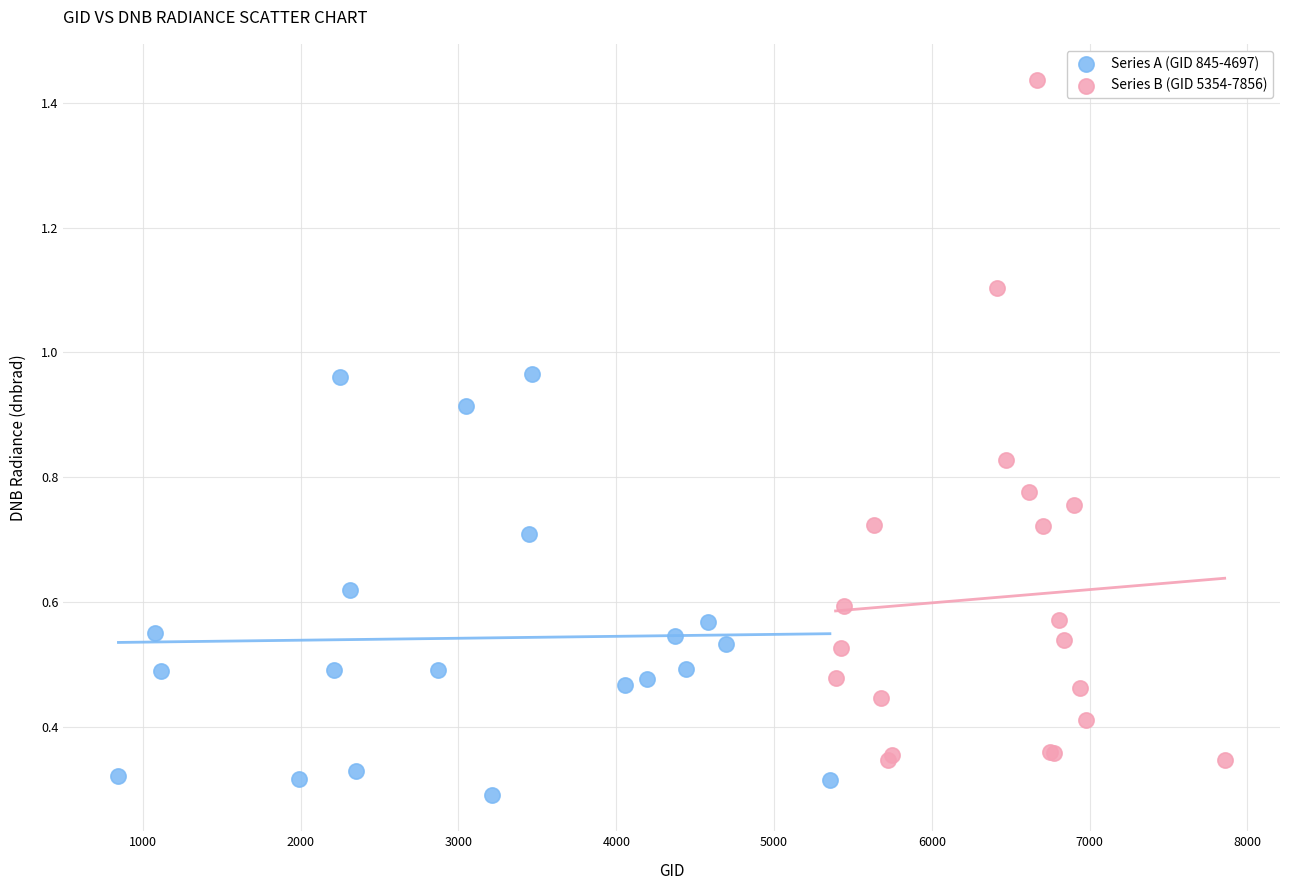

Which series has the widest spread of Y values?

Series B (GID 5354-7856)